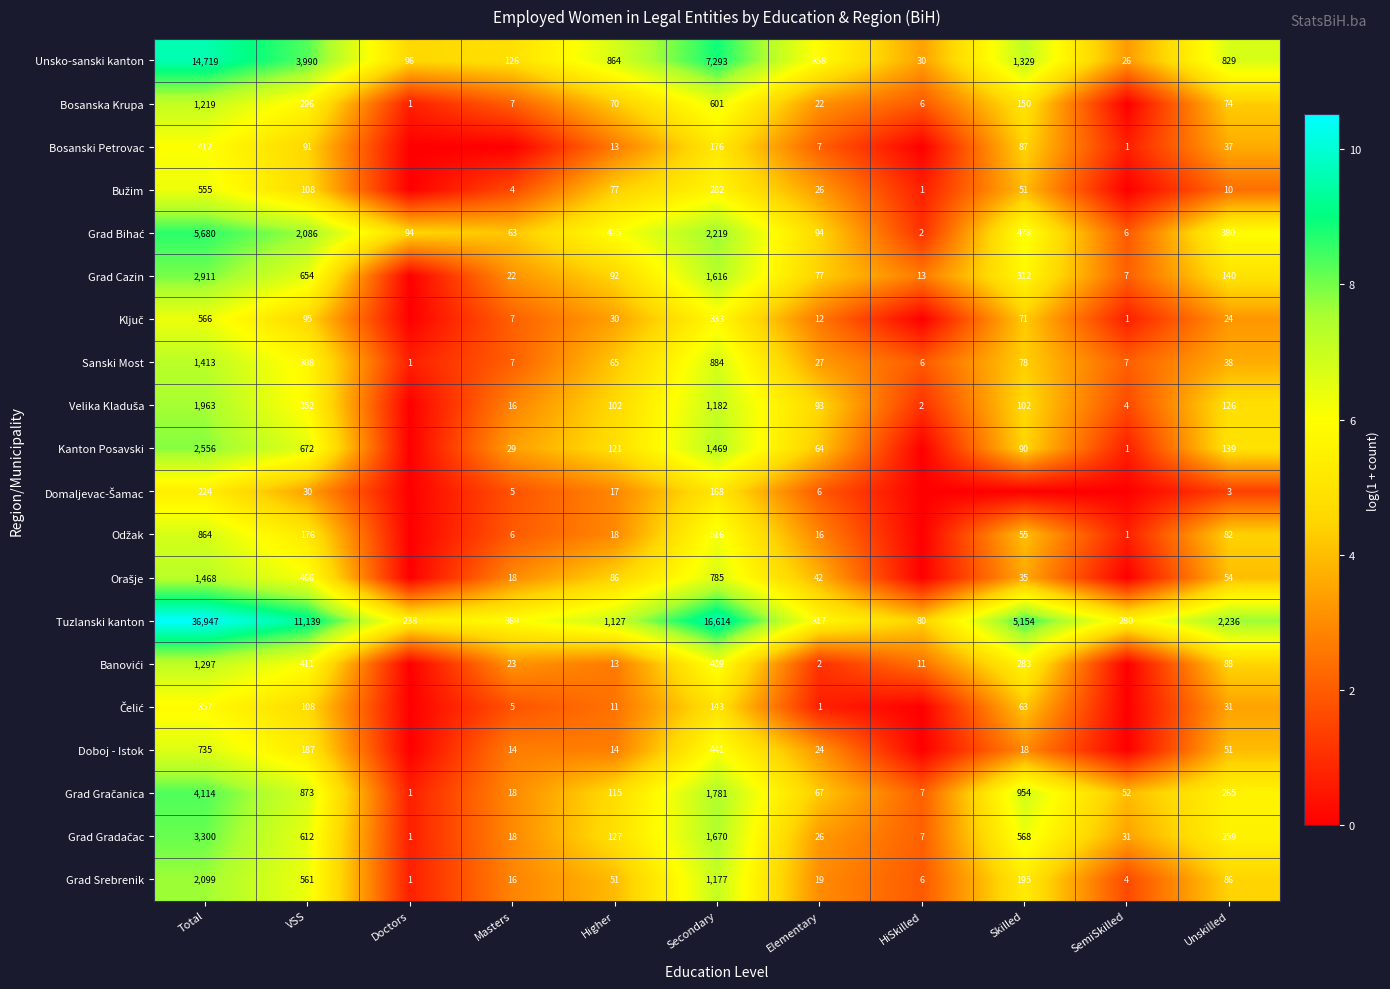

Between Skilled and Elementary, which is larger?

Skilled